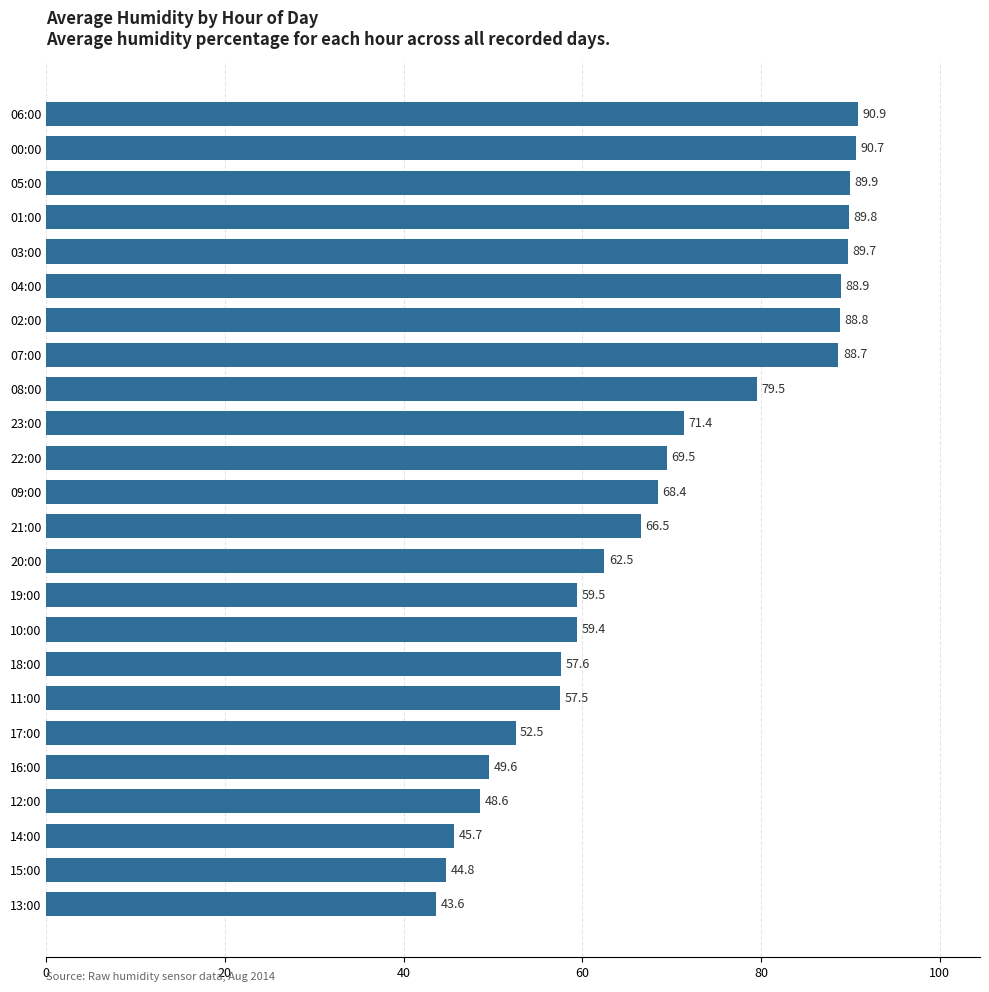

Approximately how many times larger is the value at 04:00 compared to 23:00?

1.2